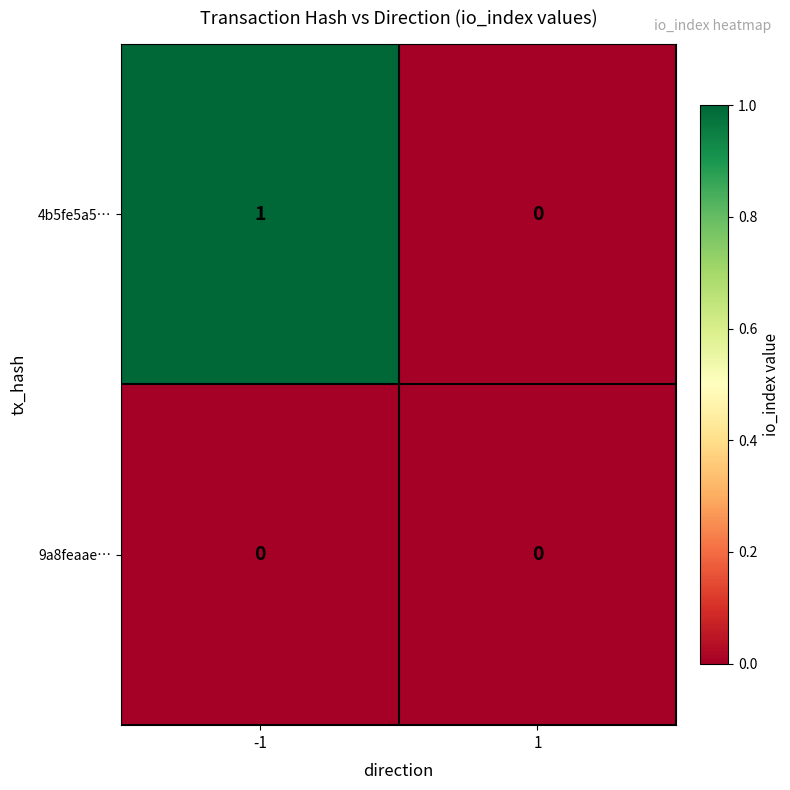

What is the total value across all series at -1?

1